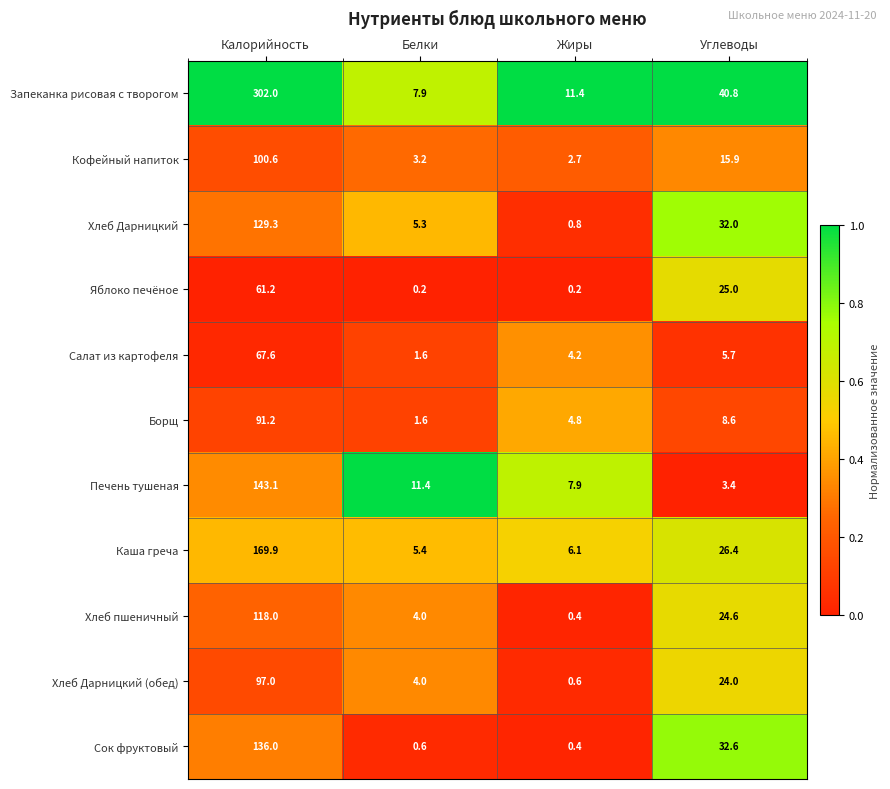

List the series in order of their peak value, highest first.

Запеканка рисовая с творогом, Каша греча, Печень тушеная, Сок фруктовый, Хлеб Дарницкий, Хлеб пшеничный, Кофейный напиток, Хлеб Дарницкий (обед), Борщ, Салат из картофеля, Яблоко печёное